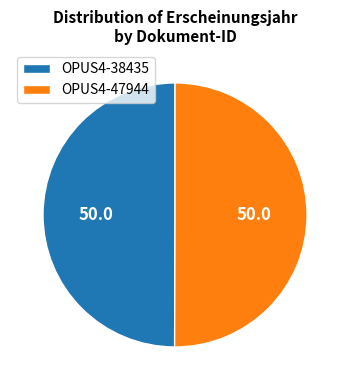

What is the ratio of the value at OPUS4-38435 to the value at OPUS4-47944?

1.0